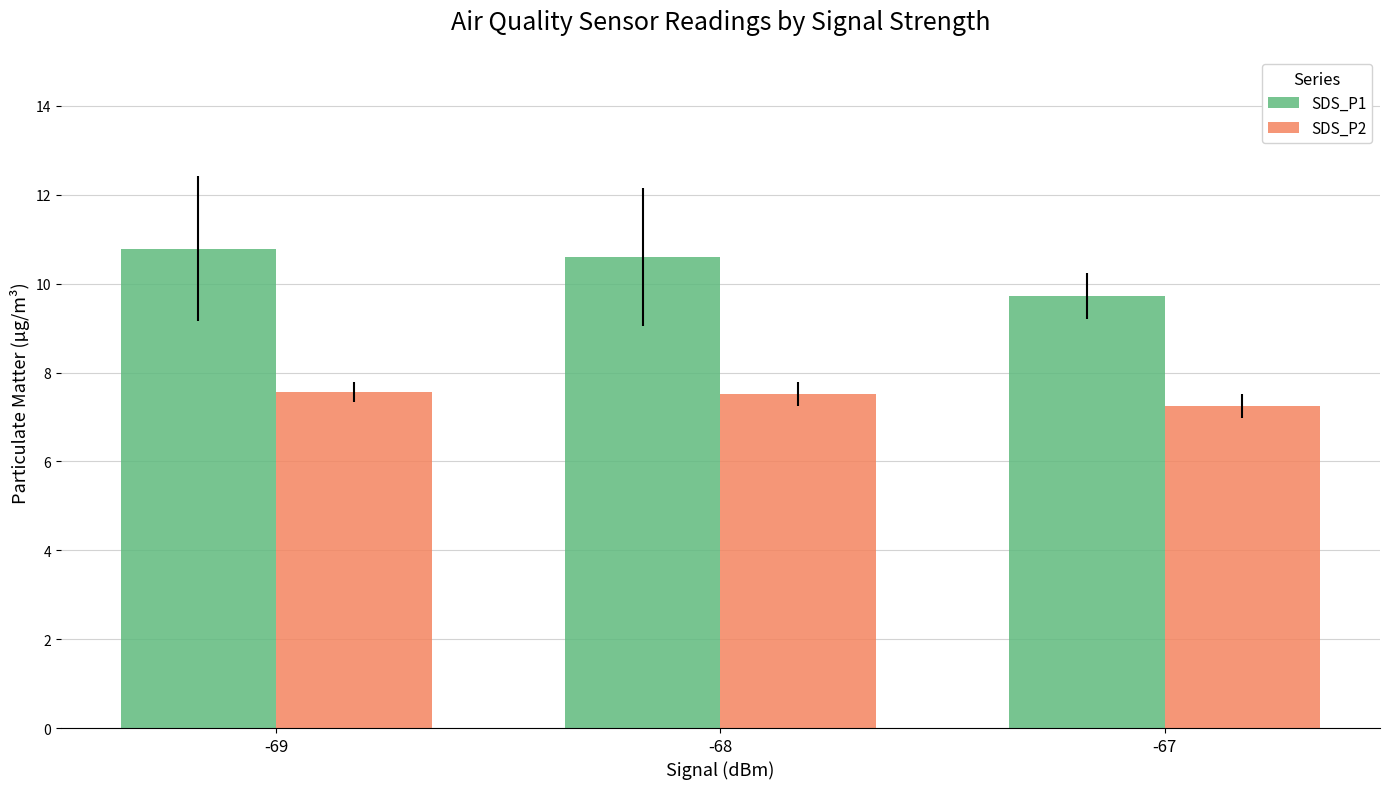

Is the value of SDS_P2 at -69 greater than the value of SDS_P1 at -68?

No